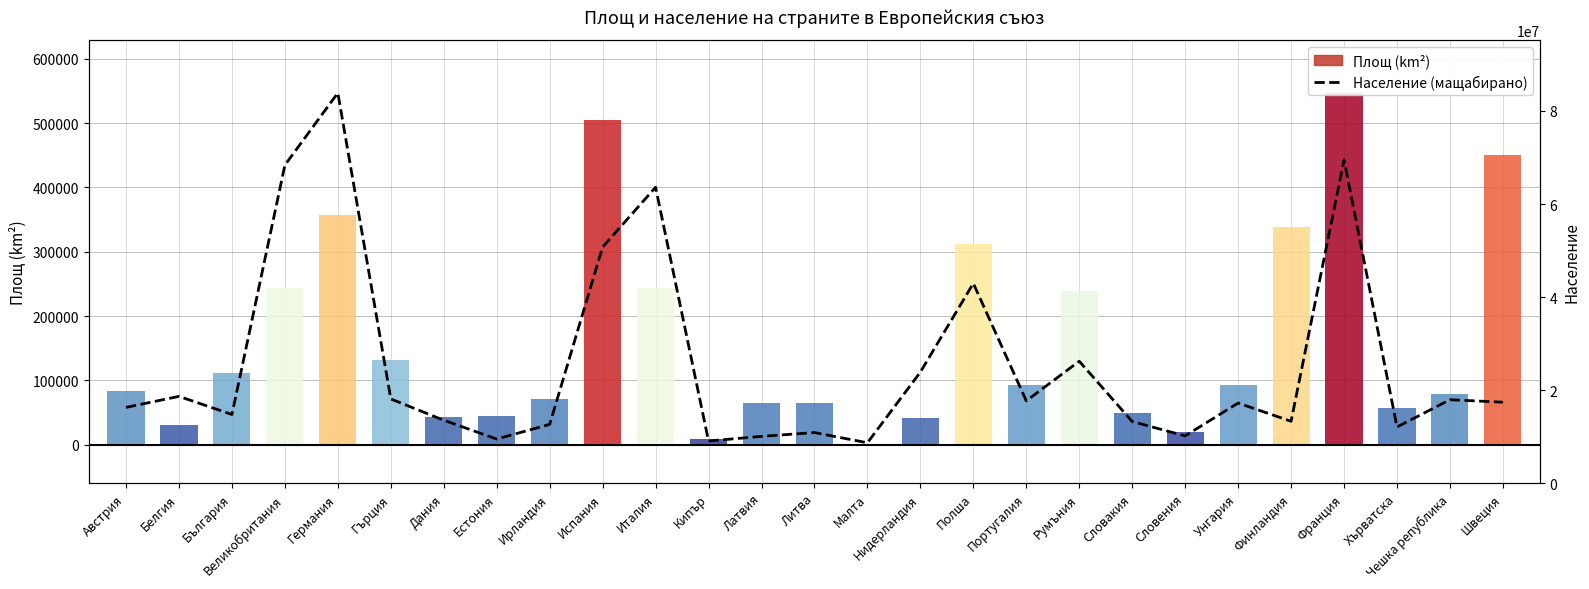

List the series in order of their overall mean, highest first.

Площ (km²), Население (мащабирано)